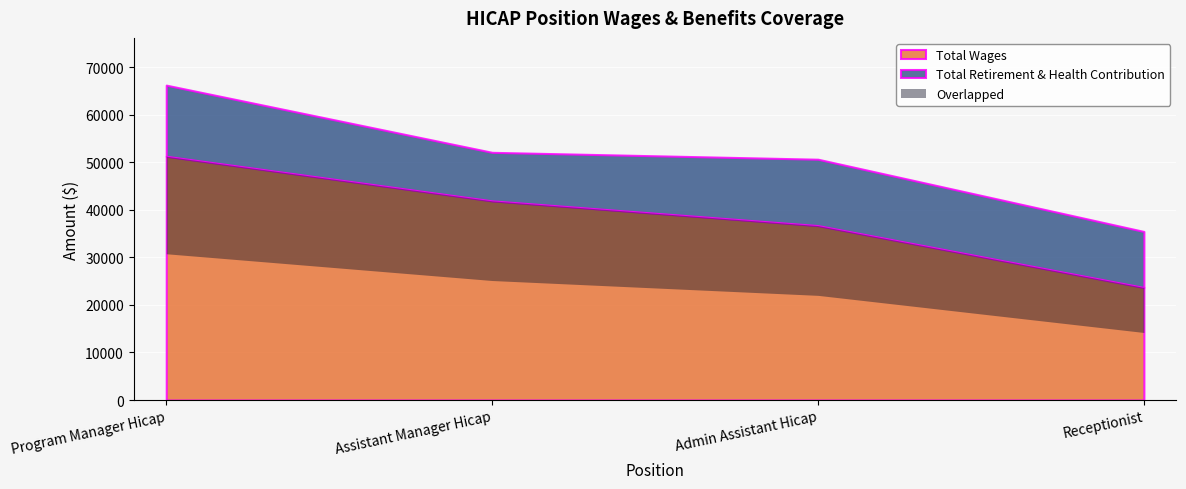

Rank the series at Assistant Manager Hicap from lowest to highest value.

Total Retirement & Health Contribution, Total Wages